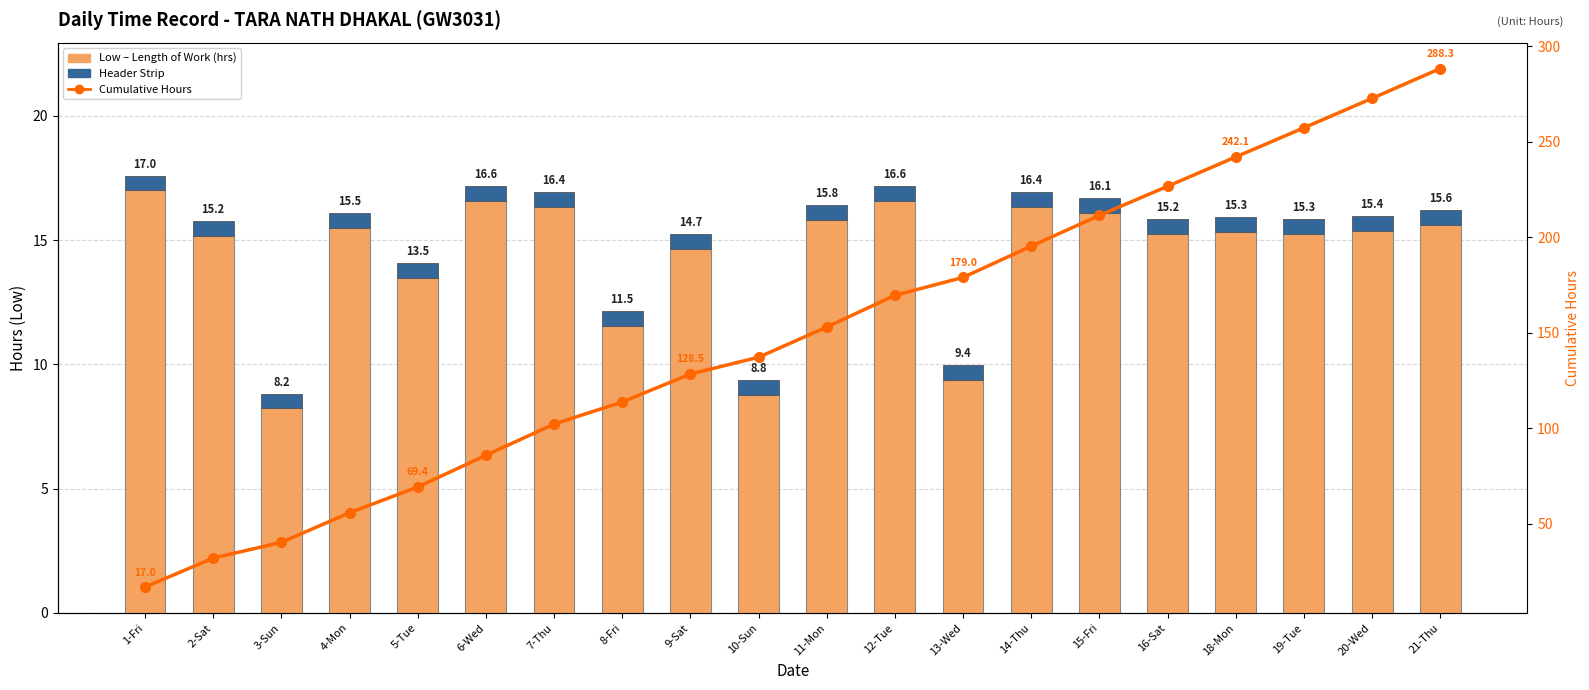

How many values in the Cumulative Hours series are below 153?

10